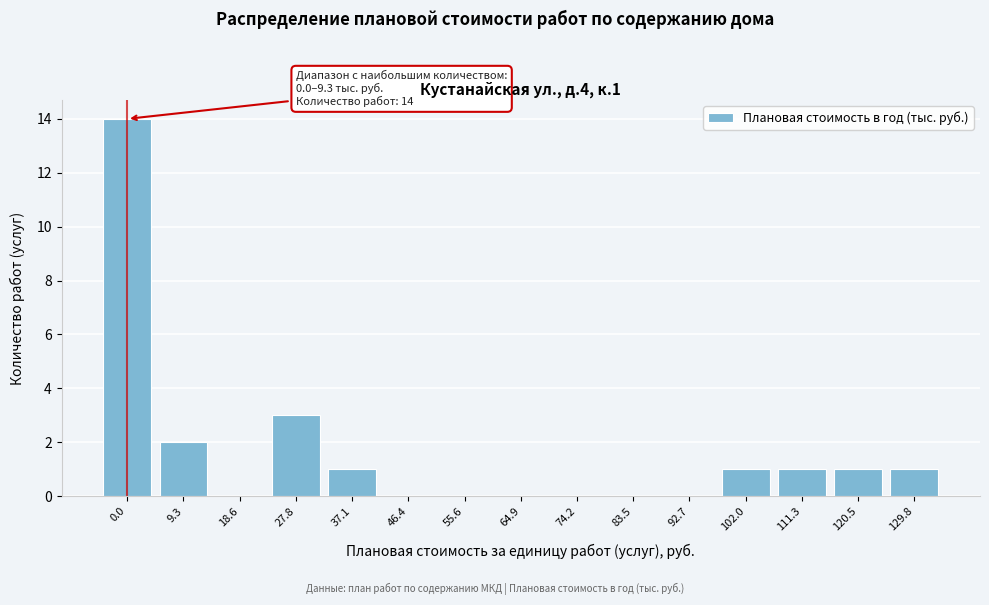

Reading left to right, list all the values displayed in this chart.

0.0=14	9.3=2	18.6=0	27.8=3	37.1=1	46.4=0	55.6=0	64.9=0	74.2=0	83.5=0	92.7=0	102.0=1	111.3=1	120.5=1	129.8=1